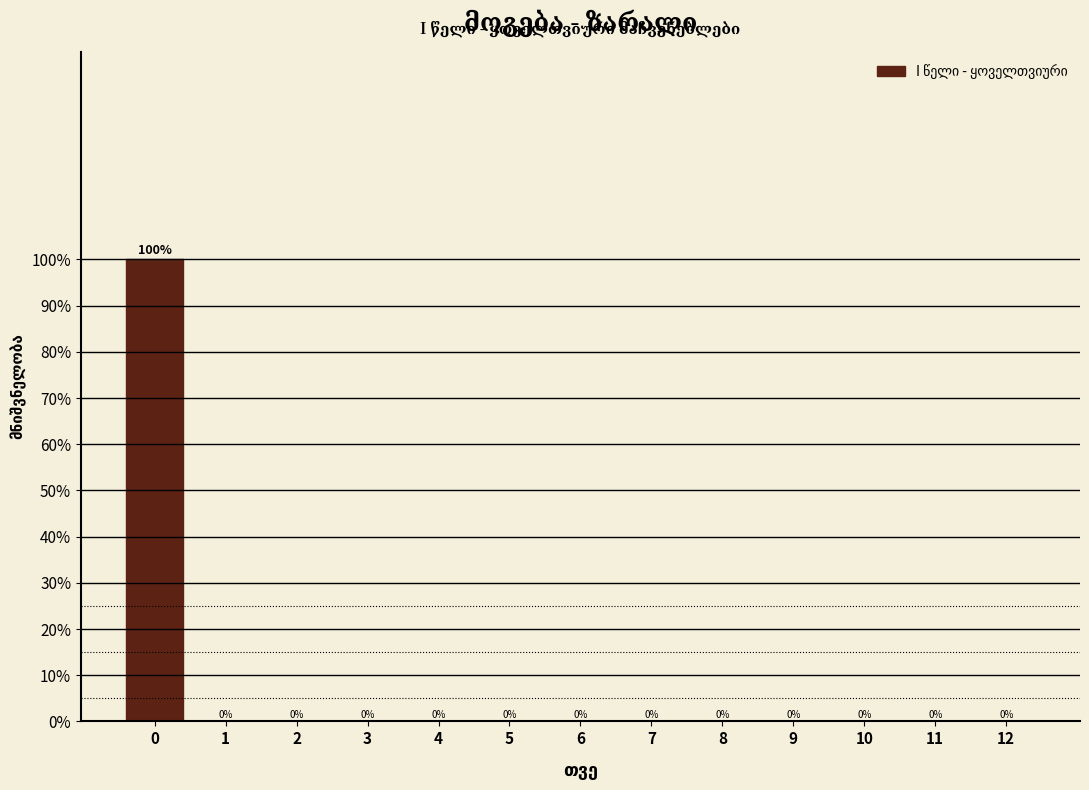

Reading left to right, list all the values displayed in this chart.

0=100	1=0	2=0	3=0	4=0	5=0	6=0	7=0	8=0	9=0	10=0	11=0	12=0